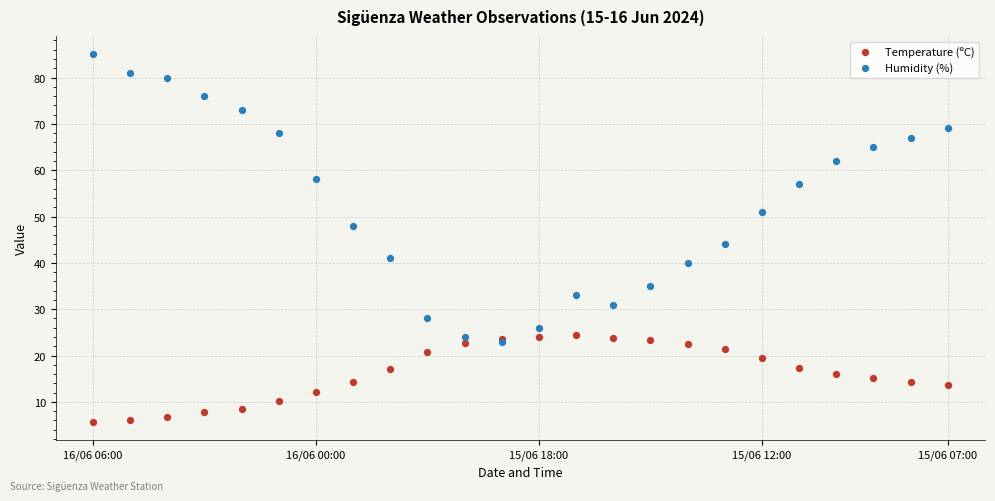

Across all series, what Y value is closest to 45?

44.0